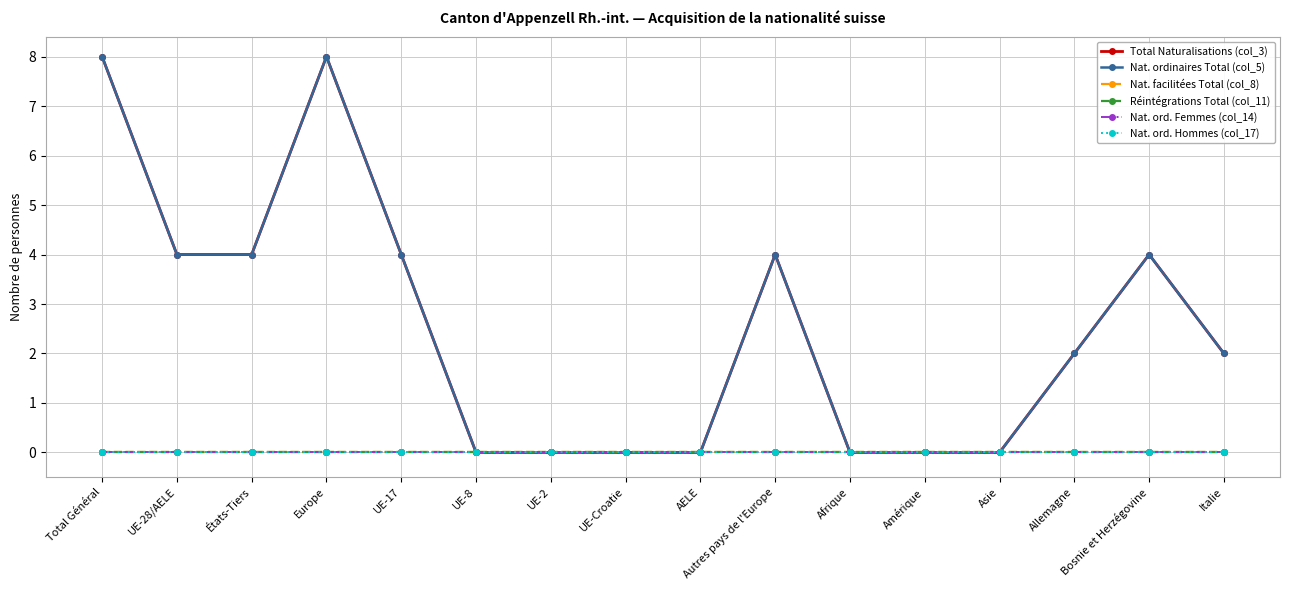

Between UE-28/AELE and Afrique, which series saw the biggest shift?

Total Naturalisations (col_3)